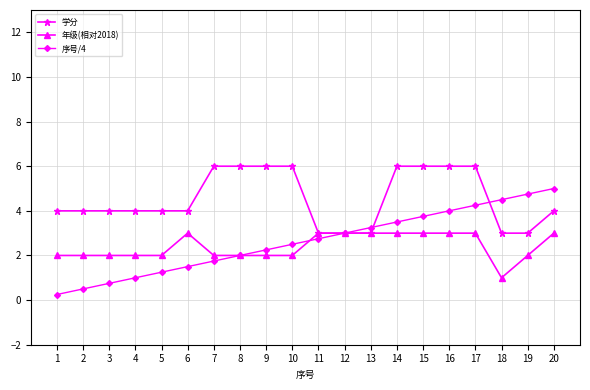

Is the value of 年级(相对2018) at 19 greater than the value of 学分 at 9?

No